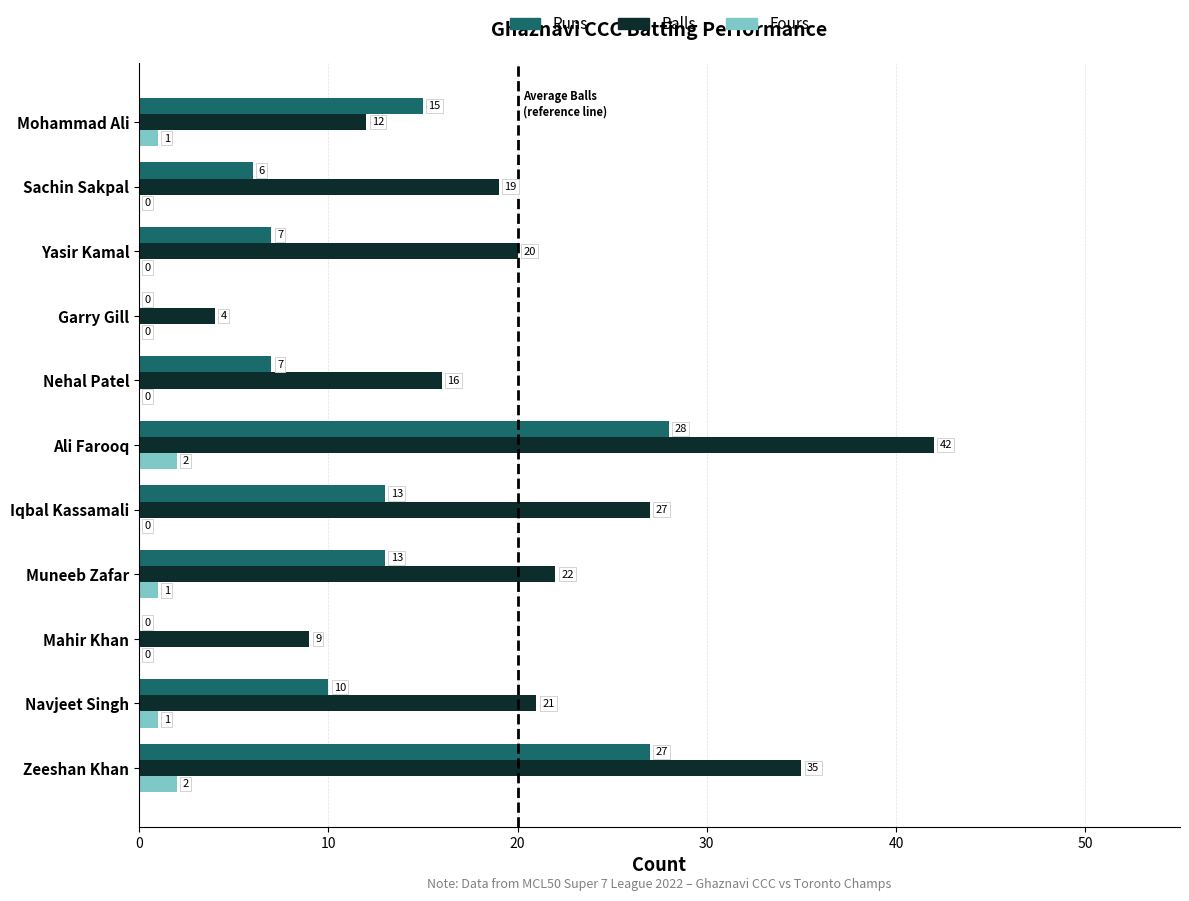

Which category has the highest value in the Runs series?

Ali Farooq